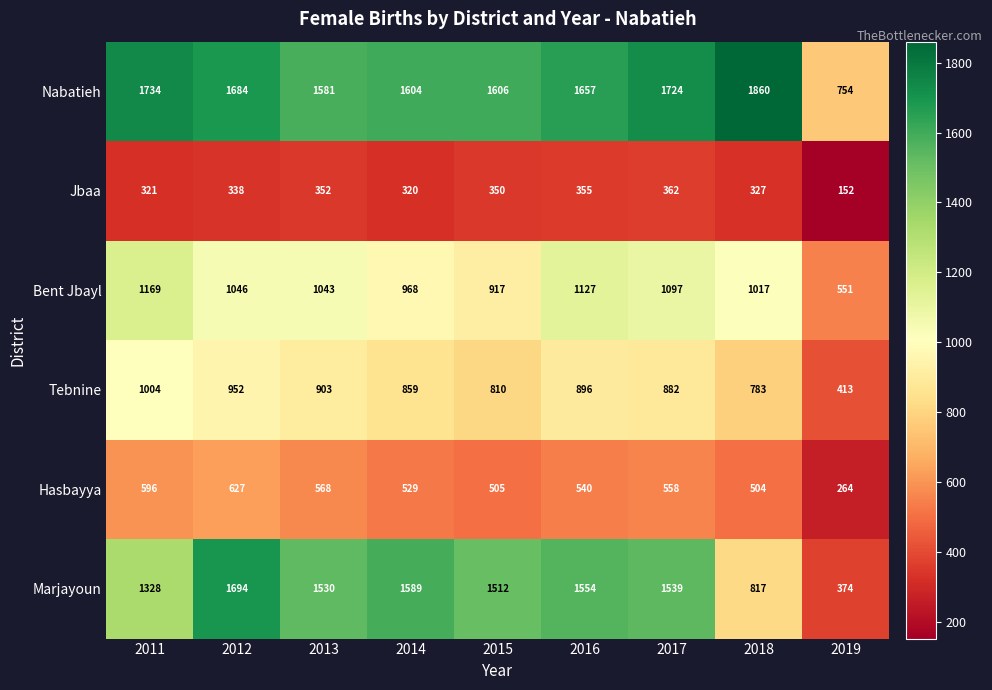

Rank the series at 2015 from lowest to highest value.

Jbaa, Hasbayya, Tebnine, Bent Jbayl, Marjayoun, Nabatieh